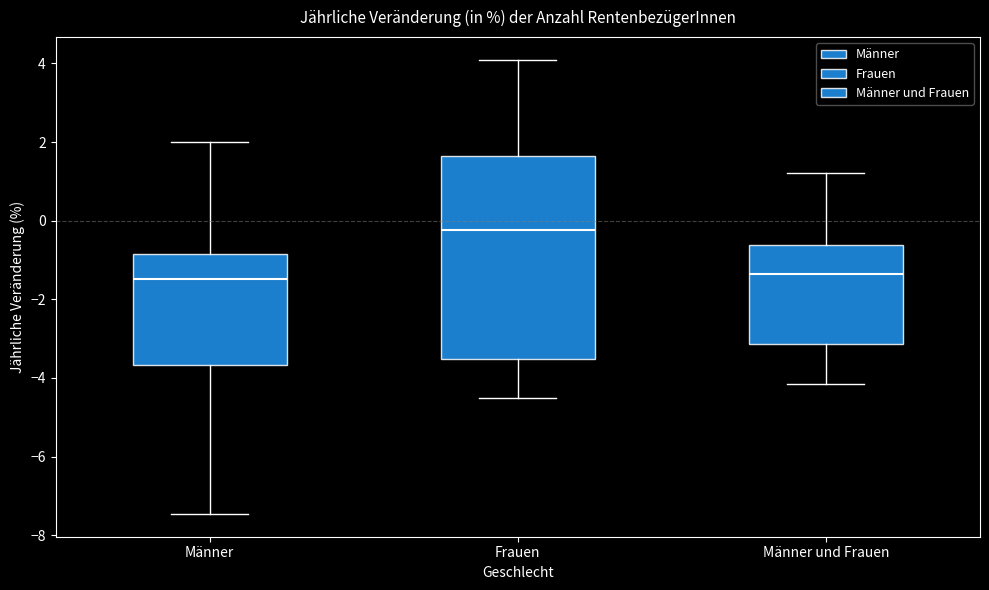

Which box is the tallest, from its lower edge to its upper edge?

Frauen